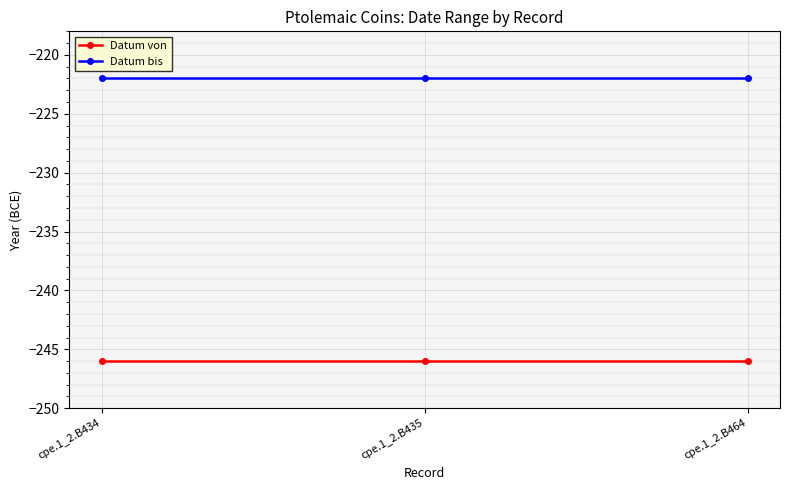

Which series has the largest total across all categories?

Datum bis